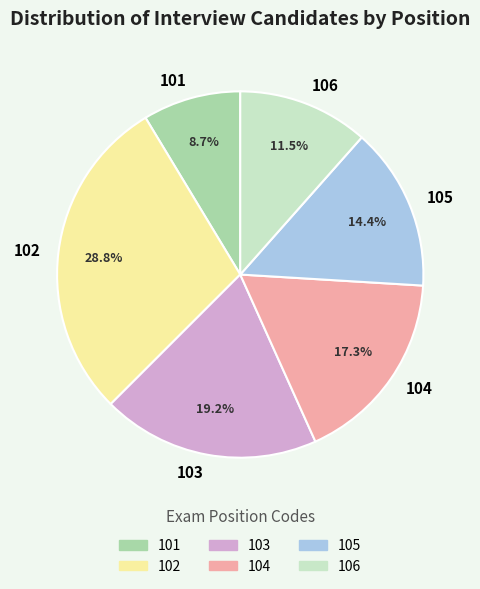

Is 106 the majority of the pie?

No